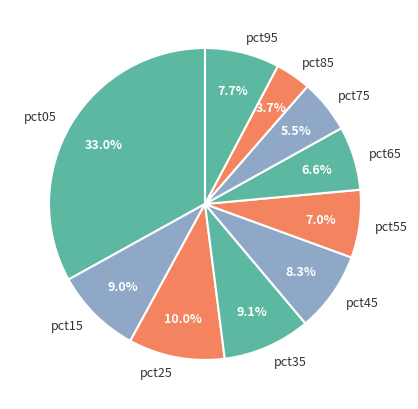

Is the sum of pct05 and pct75 greater than half?

No